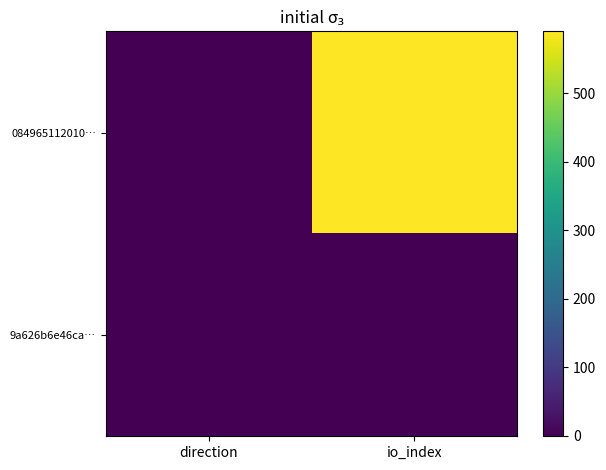

Between direction and io_index, which series saw the biggest shift?

084965112010…